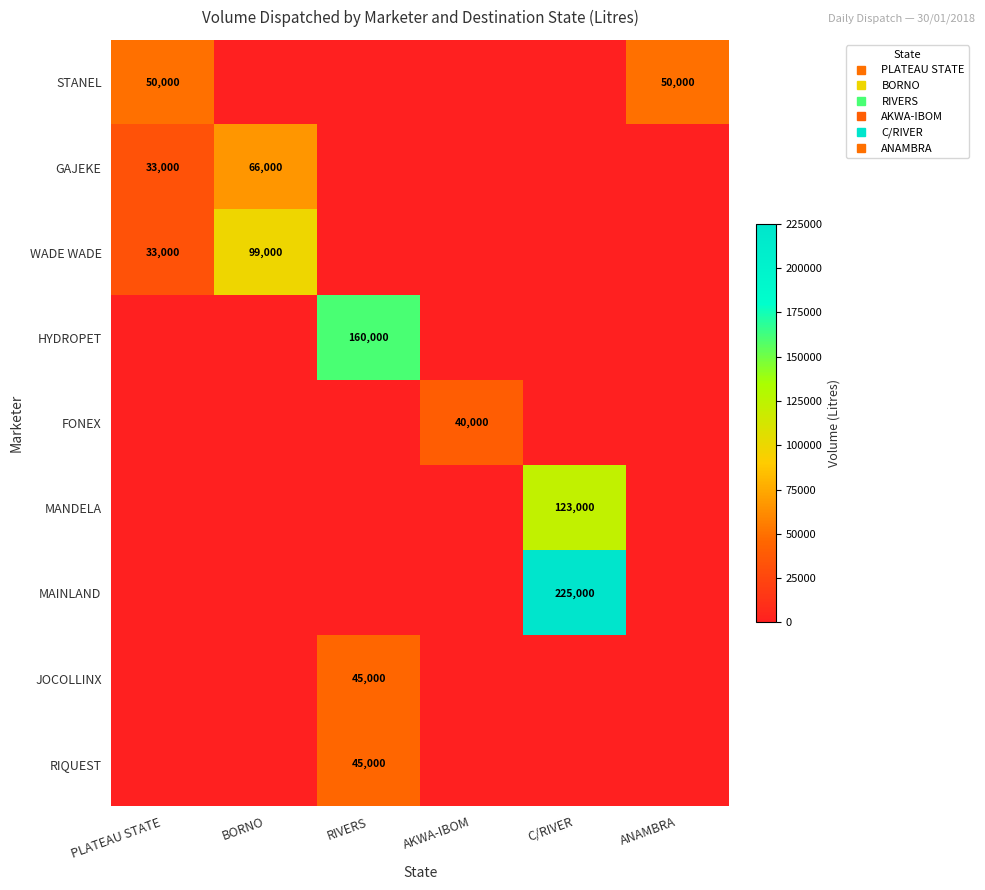

How many series are shown in this chart?

9